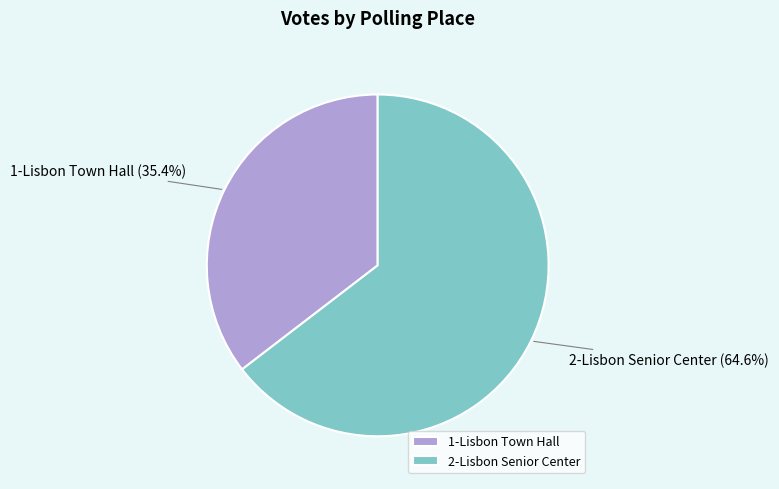

To the nearest percent, what is the combined percentage of 2-Lisbon Senior Center and 1-Lisbon Town Hall?

100%